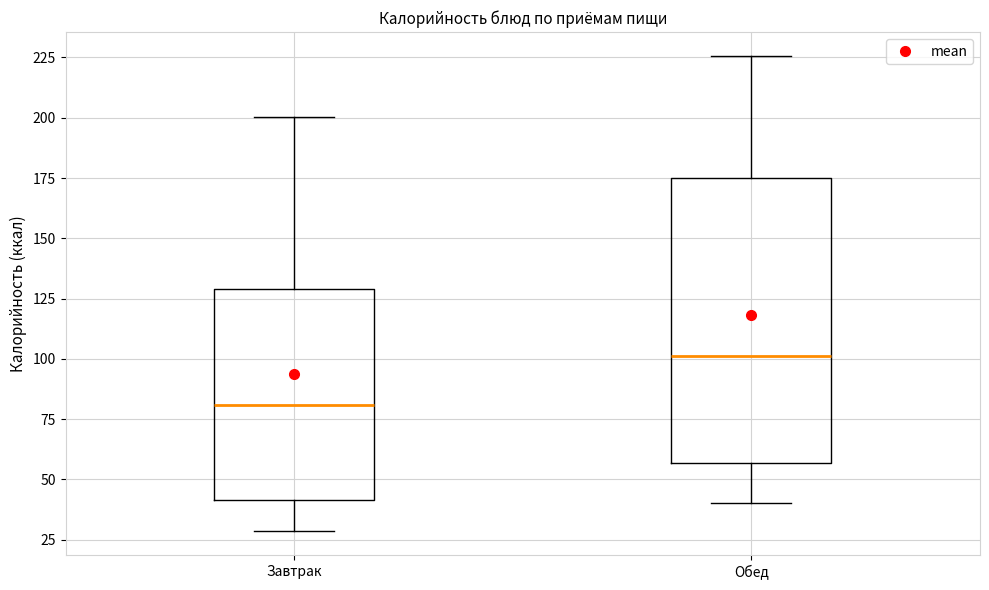

Reading left to right, transcribe this box plot: for each box, give where its median line is, the range the box spans, and where its two whiskers end, as read against the y-axis. The values are not printed on the chart, so give them approximately, as read against the axis.

Завтрак: median 80, box 40 to 130, whiskers 30 to 200
Обед: median 100, box 55 to 175, whiskers 40 to 225